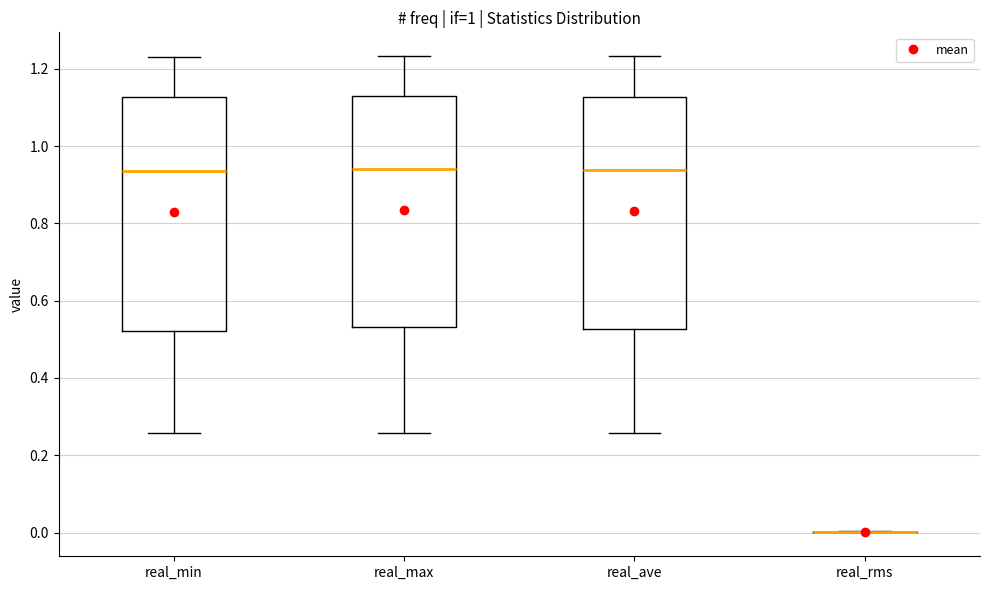

Reading left to right, transcribe this box plot: for each box, give where its median line is, the range the box spans, and where its two whiskers end, as read against the y-axis. The values are not printed on the chart, so give them approximately, as read against the axis.

real_min: median 0.94, box 0.52 to 1.12, whiskers 0.26 to 1.24
real_max: median 0.94, box 0.54 to 1.14, whiskers 0.26 to 1.24
real_ave: median 0.94, box 0.52 to 1.12, whiskers 0.26 to 1.24
real_rms: box collapsed to a line at 0.00, whiskers 0.00 to 0.00